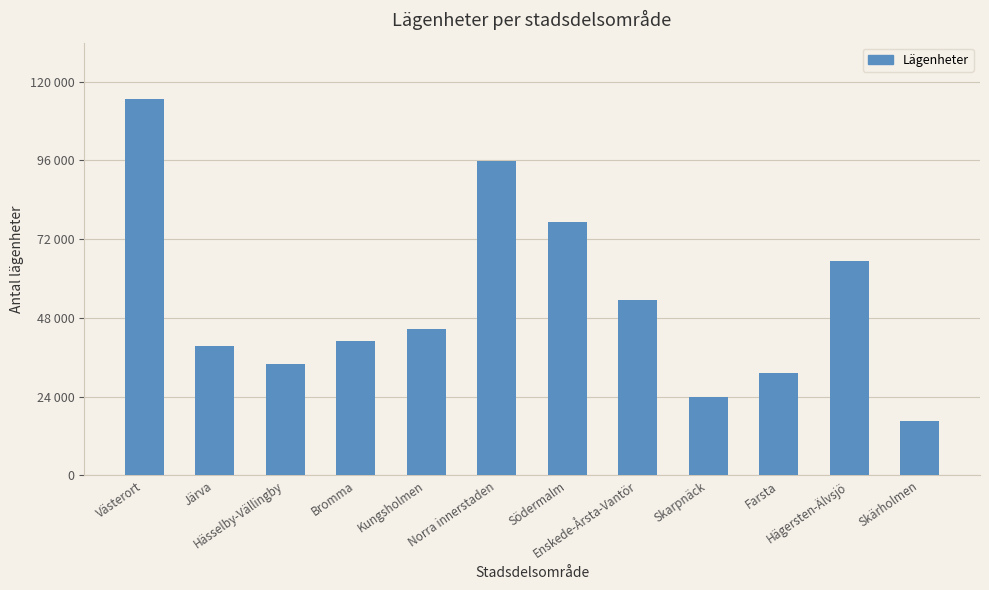

Reading right to left, extract all data points from this chart.

16617	65295	31342	24000	53300	77224	95695	44554	41093	34000	39534	114627